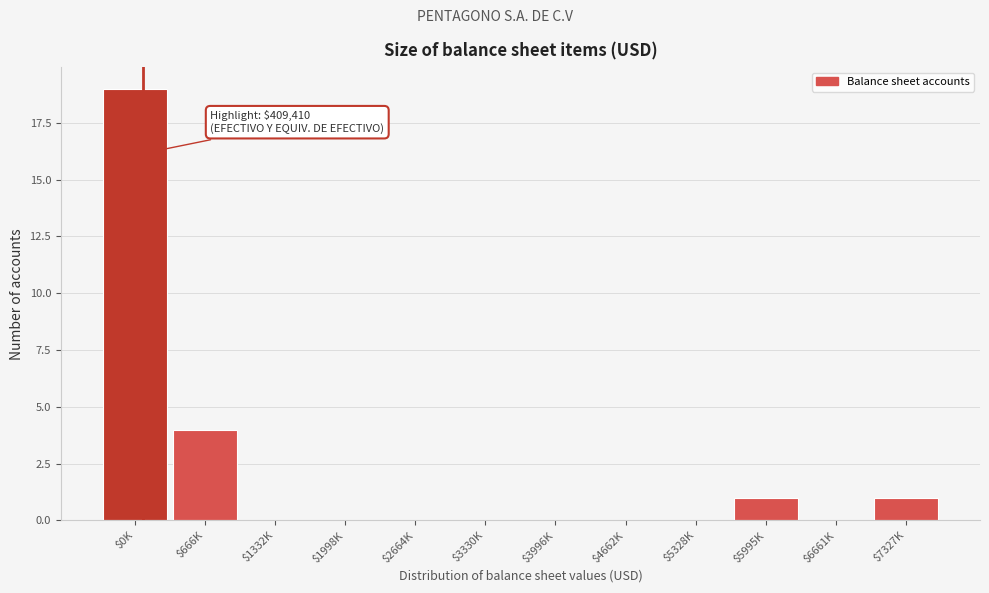

The chart shows a value of 0 at $5328K. True or false?

True